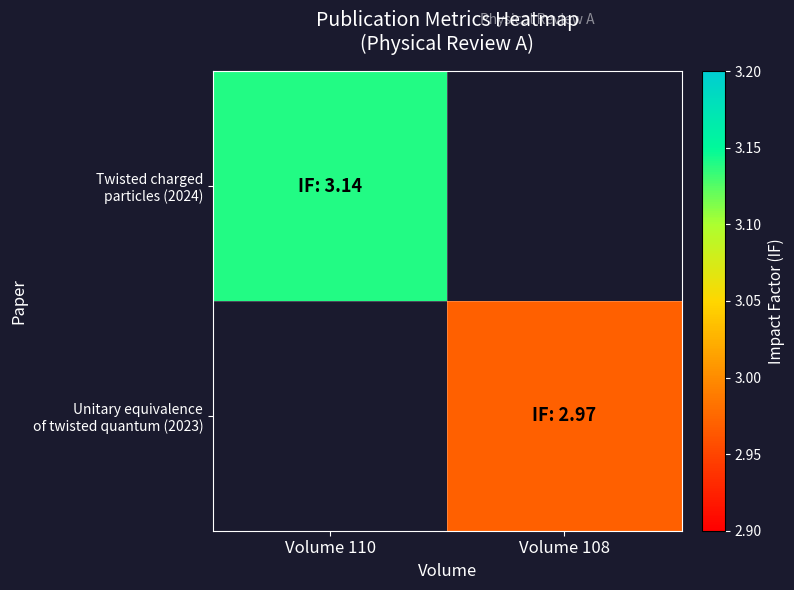

Which series has the largest range (max minus min)?

Twisted charged particles (2024)